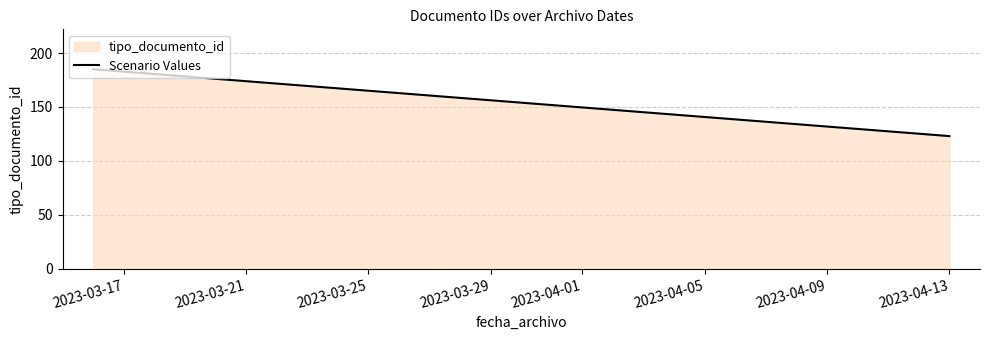

What is the value of the 5th point from the left?

123